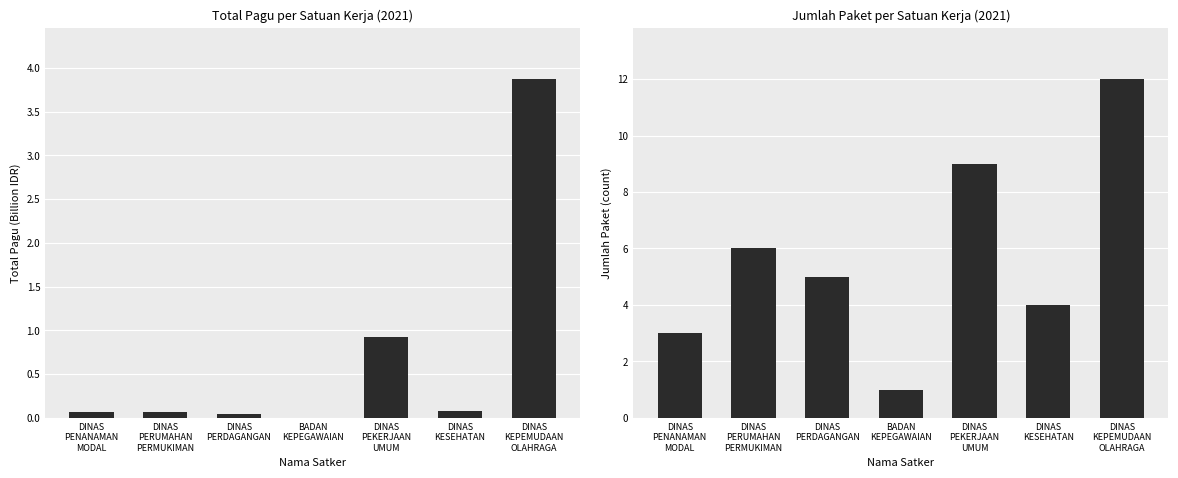

Reading right to left, list all the values displayed in this chart.

Total Pagu (Billion IDR): DINAS
KEPEMUDAAN
OLAHRAGA=3.9	DINAS
KESEHATAN=0.1	DINAS
PEKERJAAN
UMUM=0.9	BADAN
KEPEGAWAIAN=0.0	DINAS
PERDAGANGAN=0.0	DINAS
PERUMAHAN
PERMUKIMAN=0.1	DINAS
PENANAMAN
MODAL=0.1
Jumlah Paket: DINAS
KEPEMUDAAN
OLAHRAGA=12.0	DINAS
KESEHATAN=4.0	DINAS
PEKERJAAN
UMUM=9.0	BADAN
KEPEGAWAIAN=1.0	DINAS
PERDAGANGAN=5.0	DINAS
PERUMAHAN
PERMUKIMAN=6.0	DINAS
PENANAMAN
MODAL=3.0